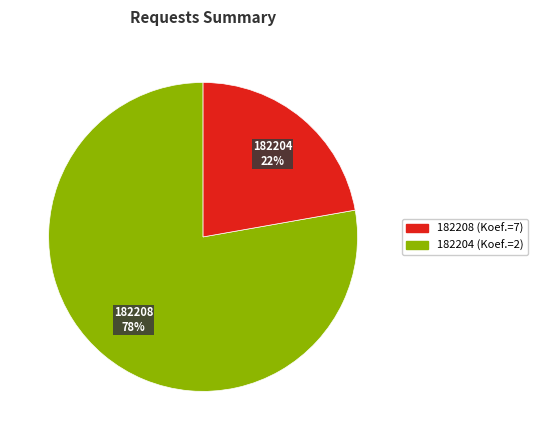

To the nearest percent, what is the average slice percentage?

50%